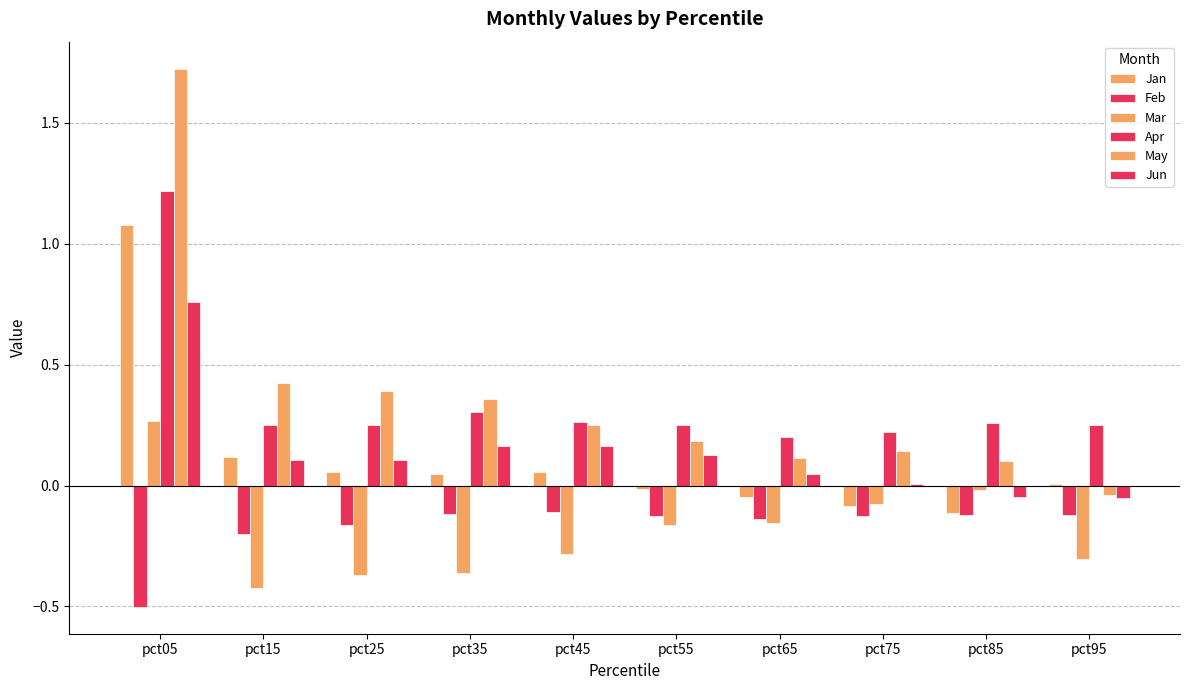

Rank the series by their maximum value, from lowest to highest.

Feb, Mar, Jun, Jan, Apr, May